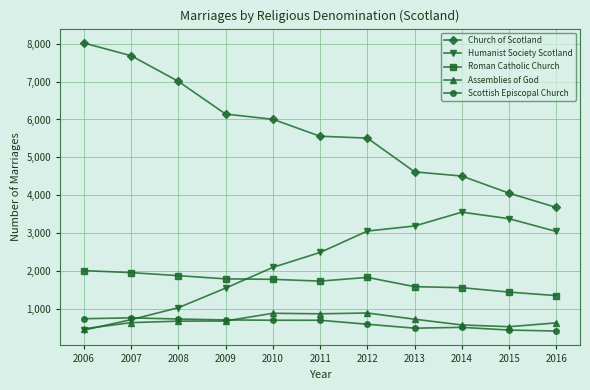

Which series has the largest range (max minus min)?

Church of Scotland